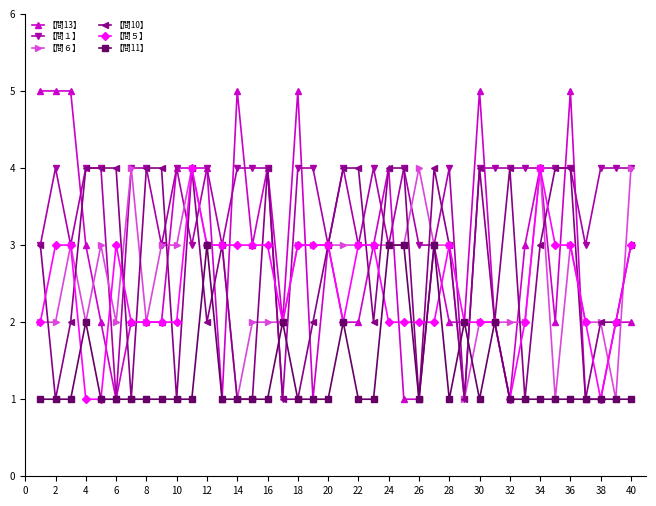

Which series has the widest spread of values?

【問13】